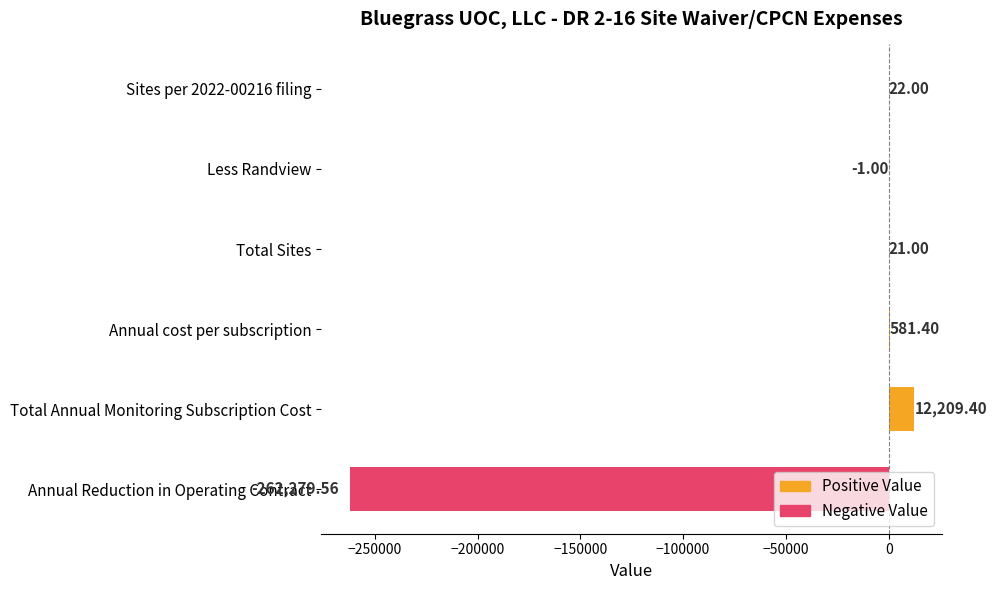

True or false: the data shows -1.3 at Less Randview.

False